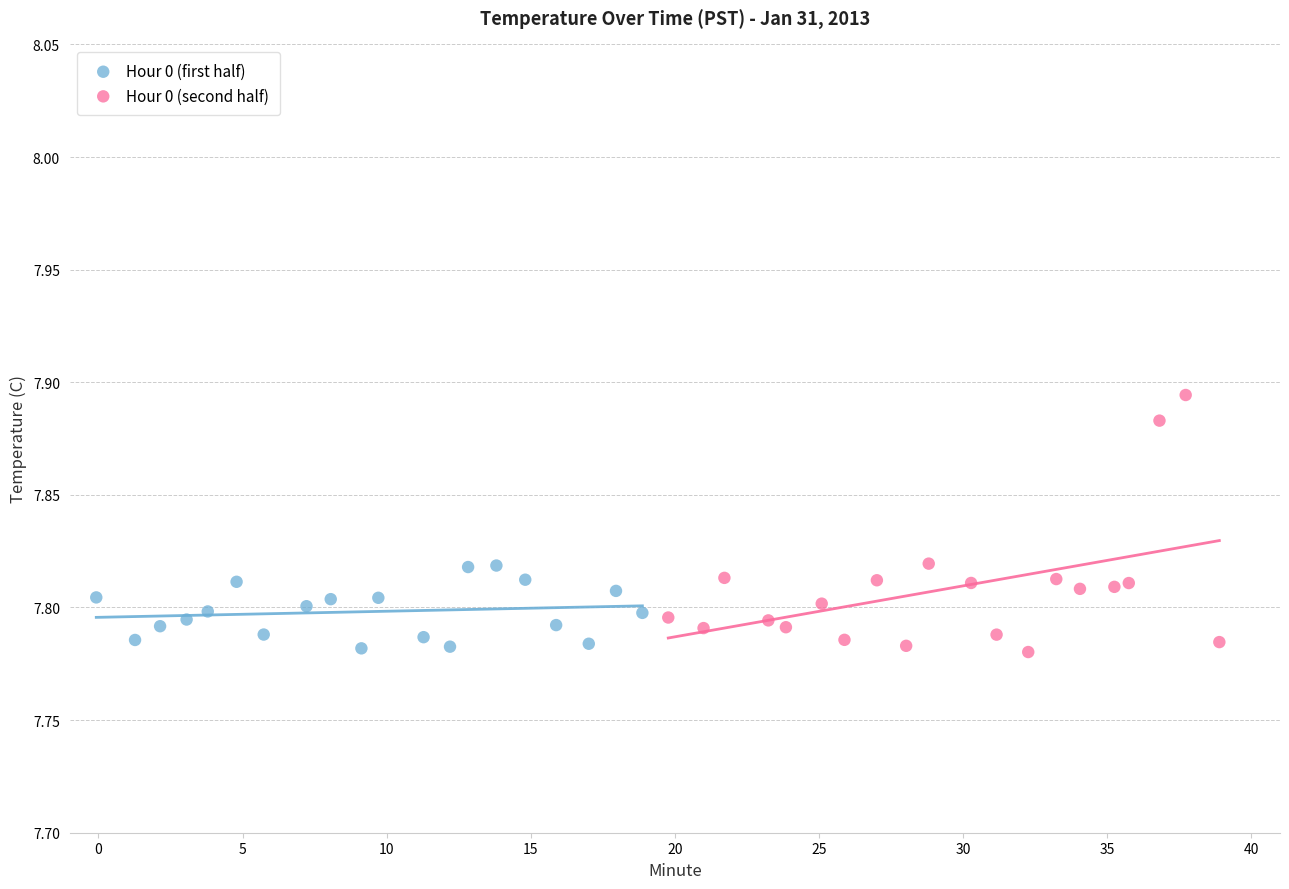

Which series contains the highest Y value?

Hour 0 (second half)